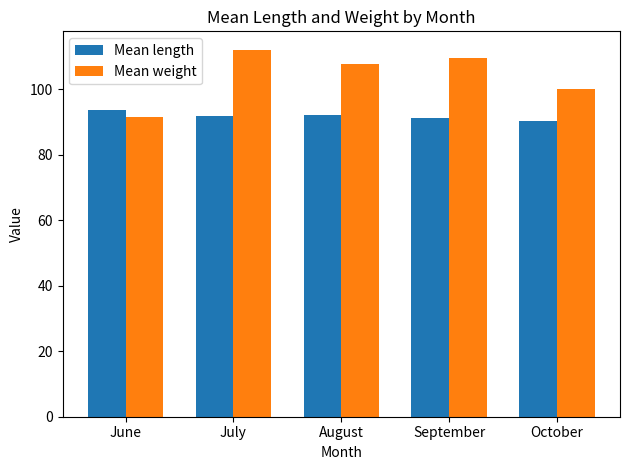

What is the approximate value of Mean weight at October?

100.0